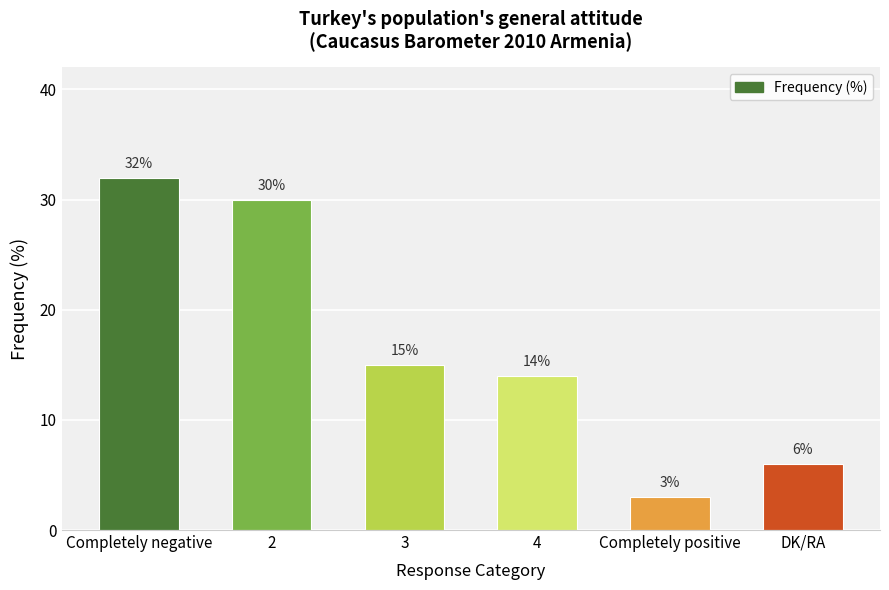

How many values are below 15?

3